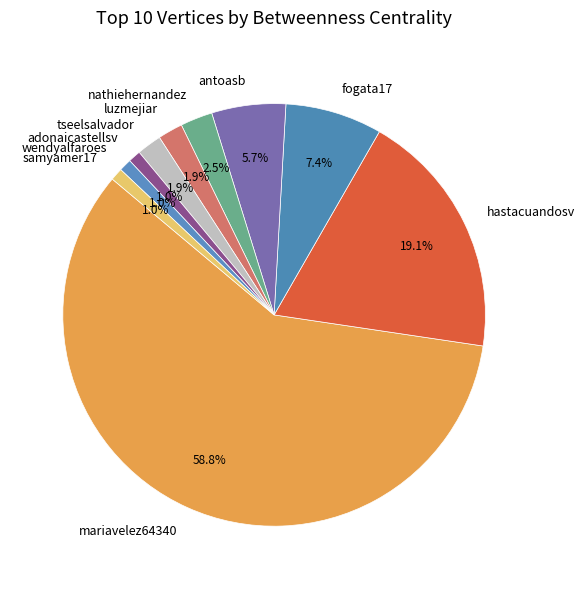

Count the number of slices in the pie.

10